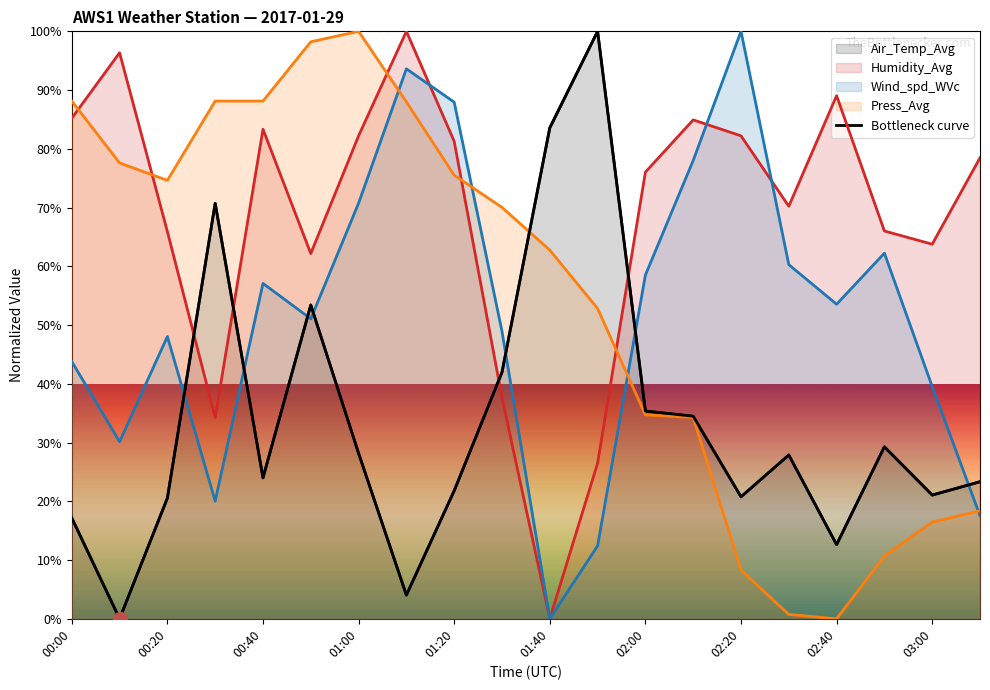

What is the average value?

33.5